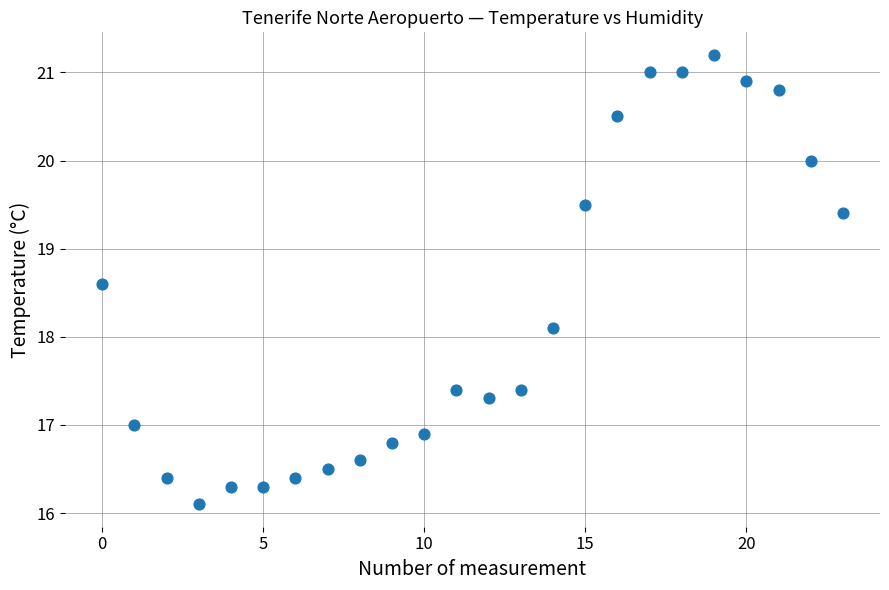

What is the range of Y values (max minus min)?

5.1